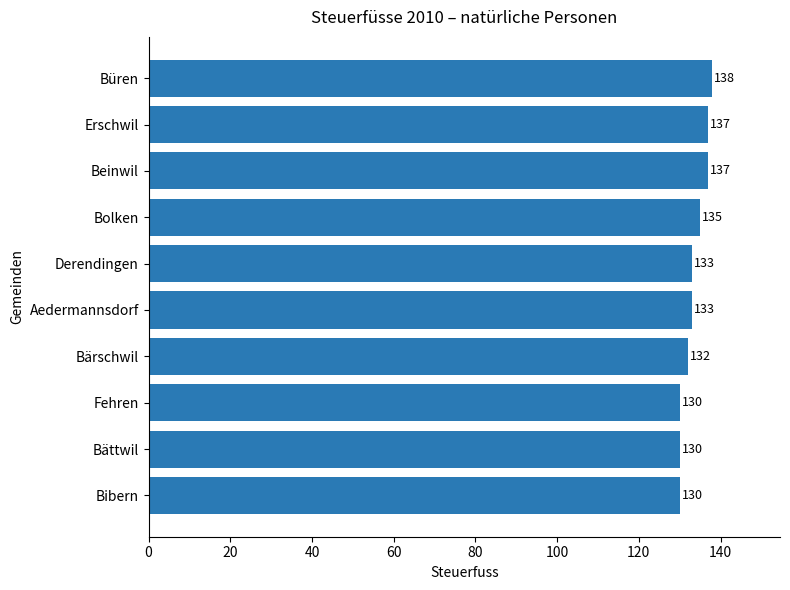

How many values are between 130 and 137?

9